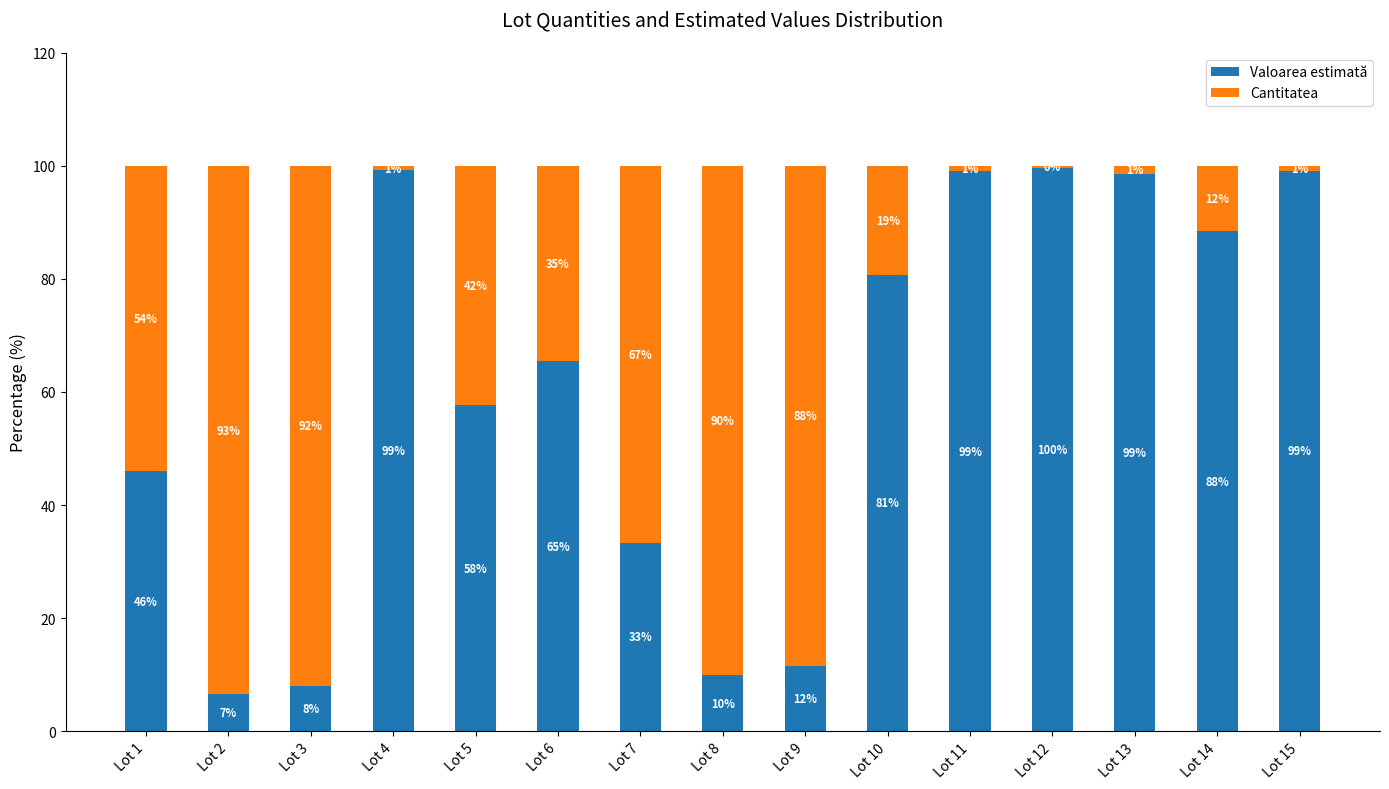

What is the difference between the maximum and minimum values in the Valoarea estimată series?

93.1